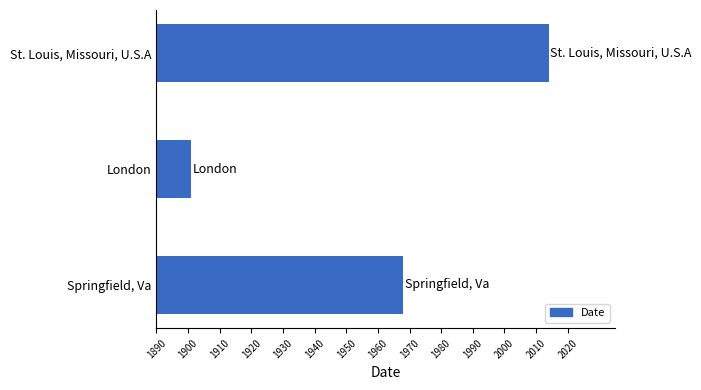

List the labels in order of value, largest first.

St. Louis, Missouri, U.S.A, Springfield, Va, London